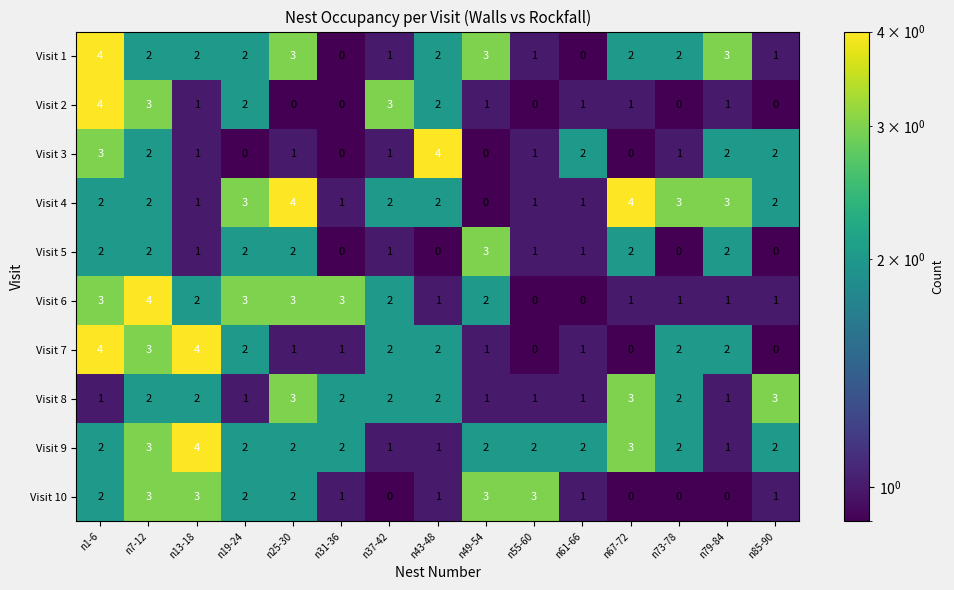

What is the maximum value shown in the chart?

4